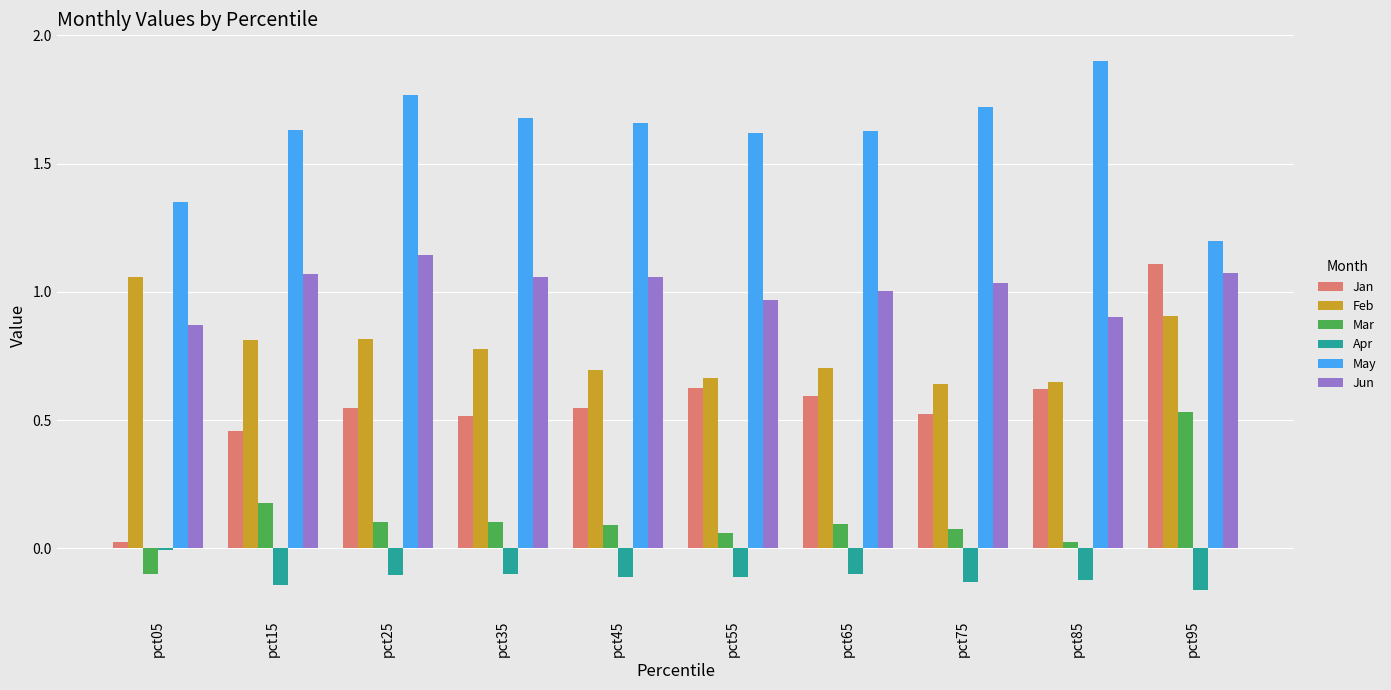

Which series has the largest range (max minus min)?

Jan